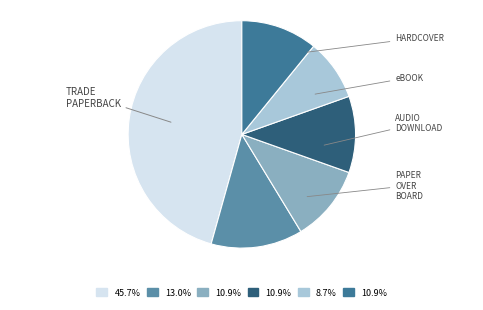

What is the largest slice in the pie chart?

Trade Paperback